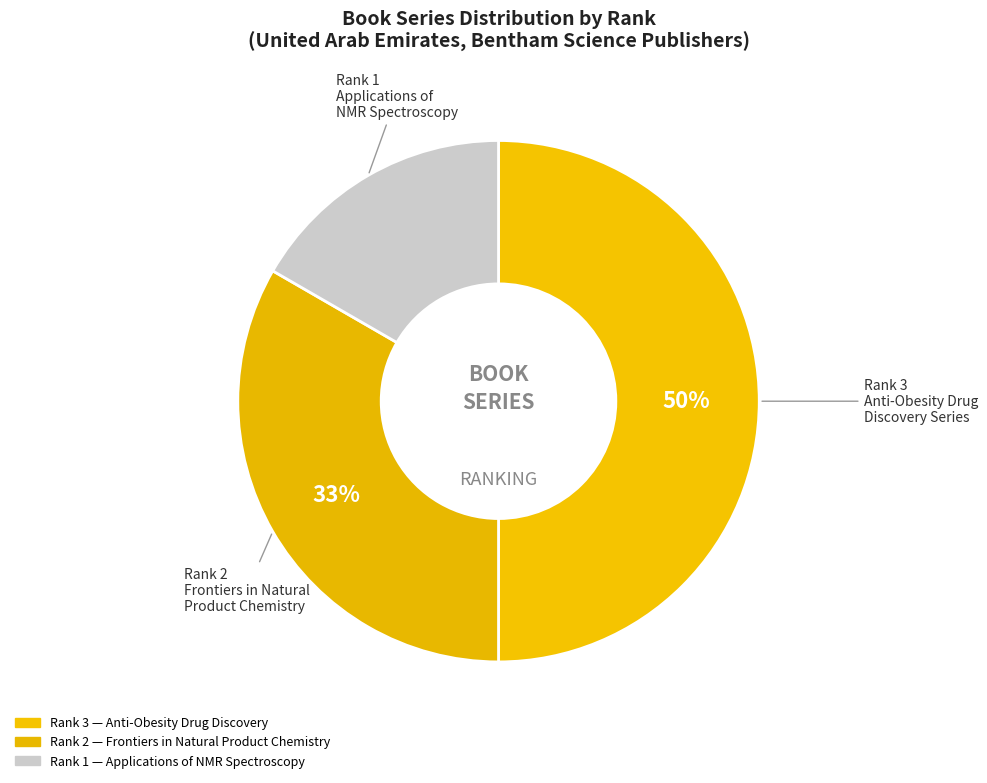

Rank the categories by value from lowest to highest.

Applications of NMR Spectroscopy, Frontiers in Natural Product Chemistry, Anti-Obesity Drug Discovery and Development